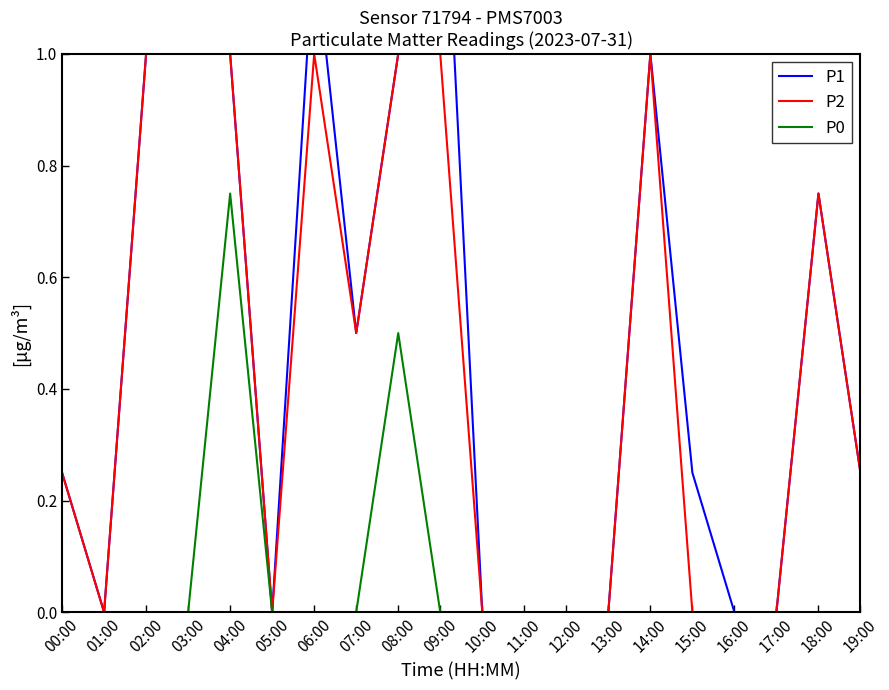

How many values in P1 are above zero?

12